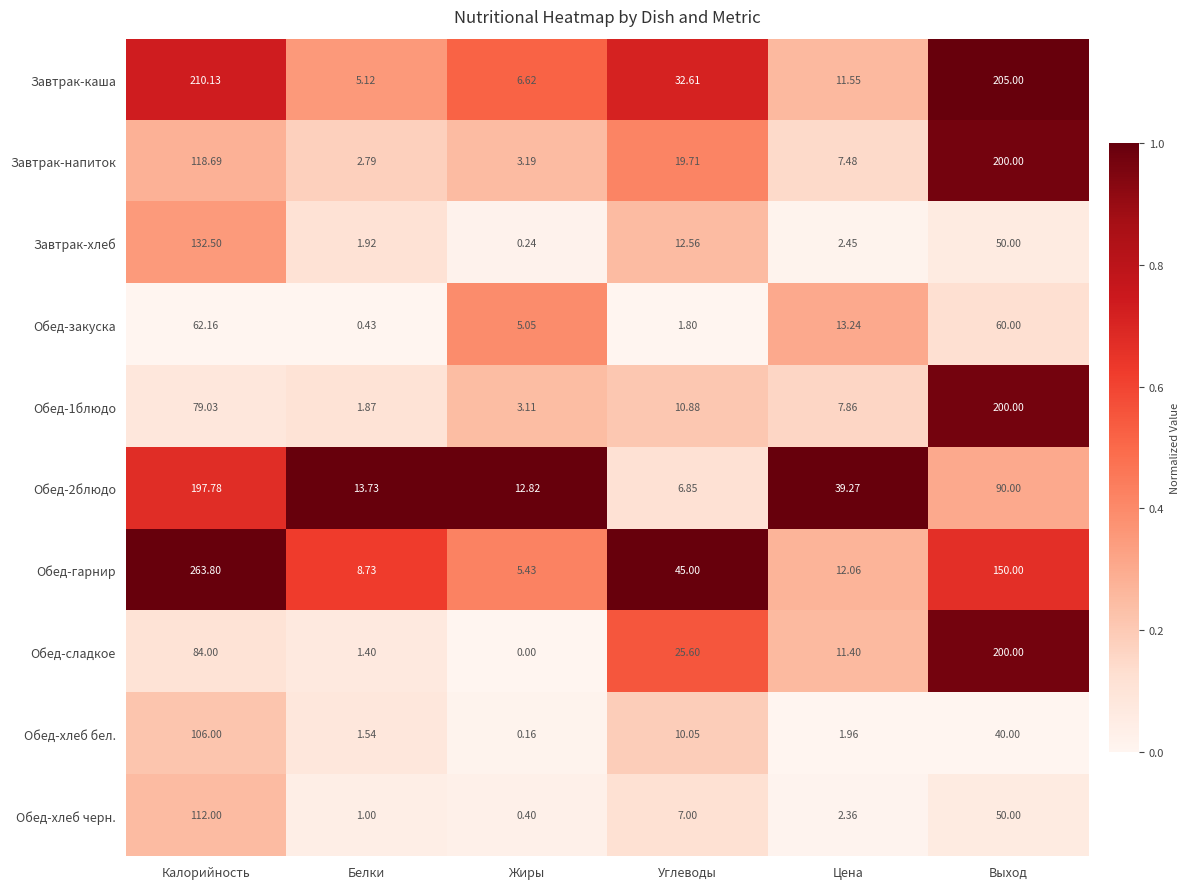

At which category is the sum across all series the highest?

Калорийность